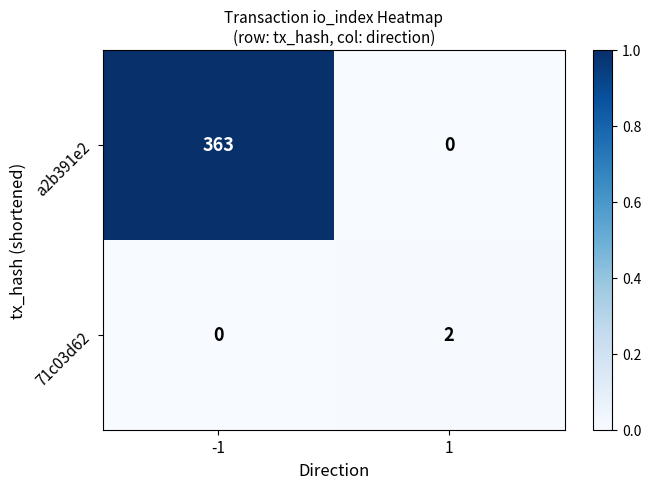

At -1, list the series in order from largest to smallest.

a2b391e2, 71c03d62